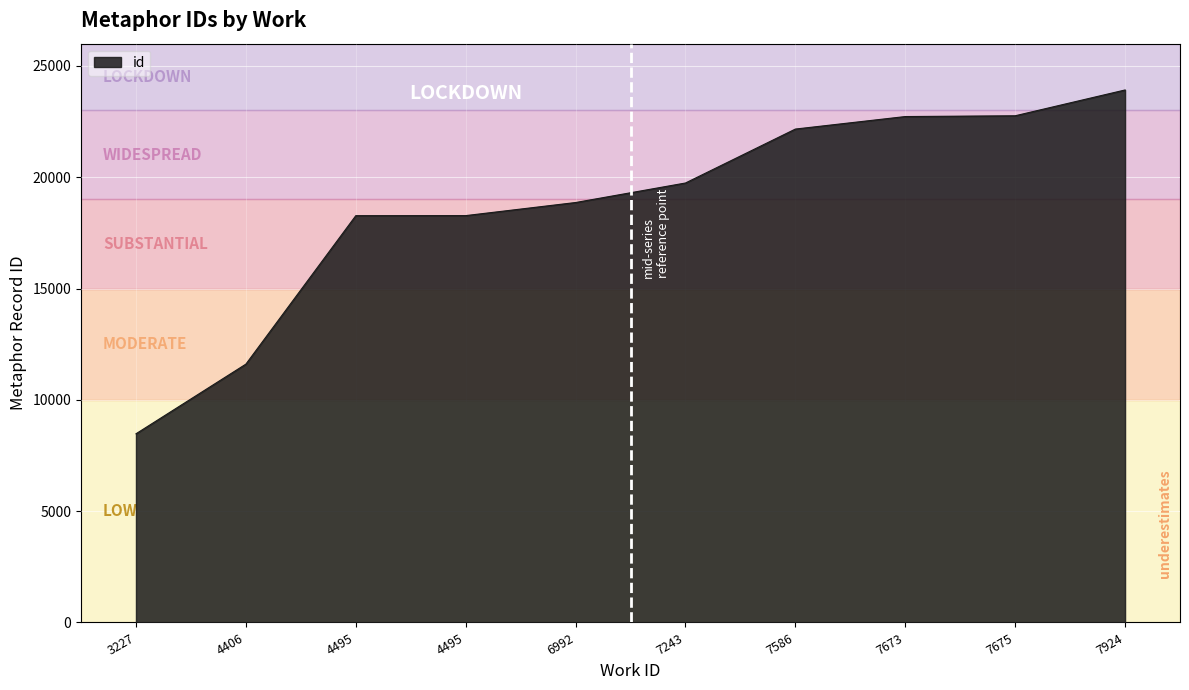

True or false: the data has more than 2 interior local peaks.

False